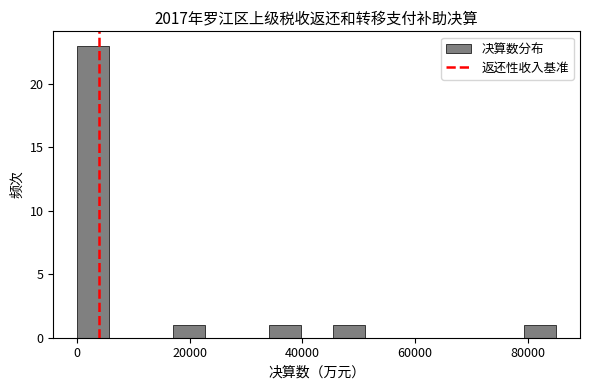

Around what value on the x-axis is the tallest bar? Give the approximate position of its centre, as read against the axis.

2000